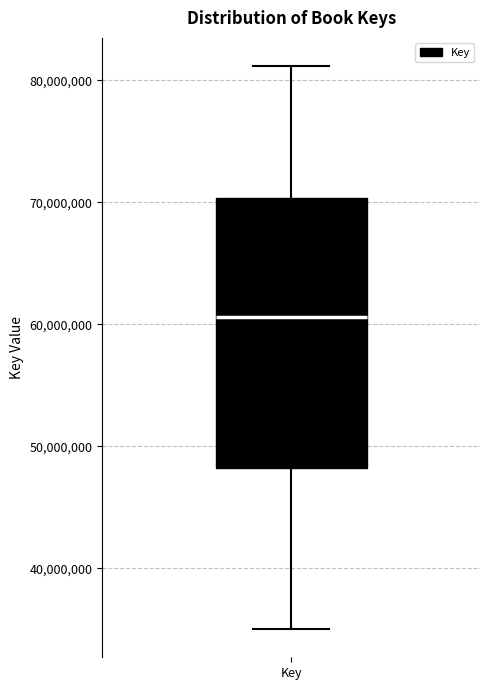

Read this box plot against the y-axis: the position of the median line, the range covered by the box, and the ends of both whiskers. The values are not printed on the chart, so give them approximately, as read against the axis.

median 61000000, box 48000000 to 70000000, whiskers 35000000 to 81000000